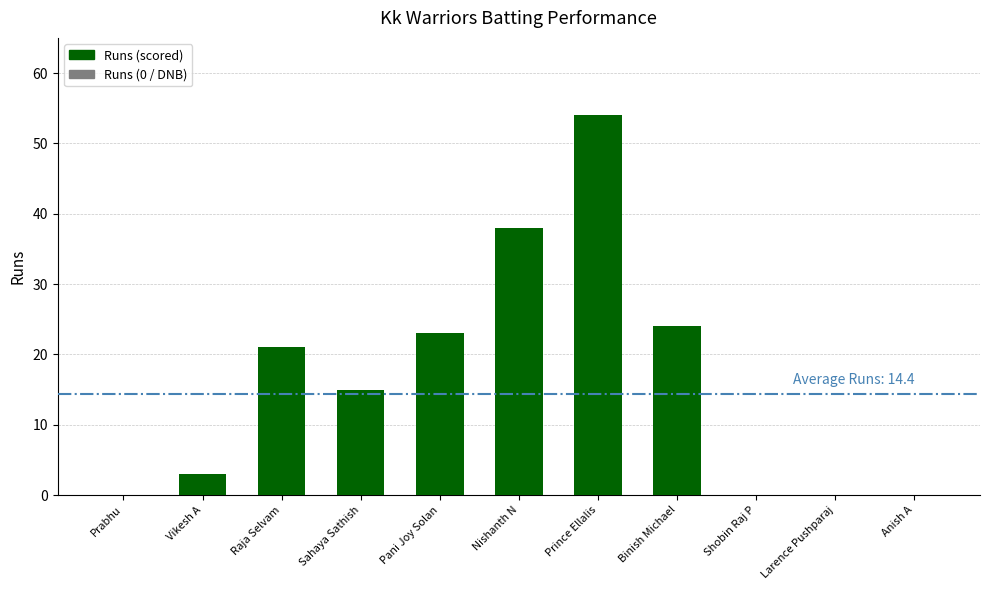

What is the change in value from Prabhu to Sahaya Sathish?

+15